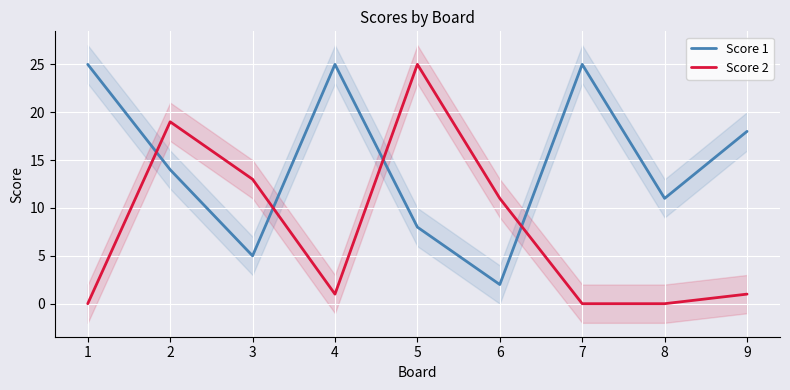

True or false: Score 1 has a value of 25 at 7.

True